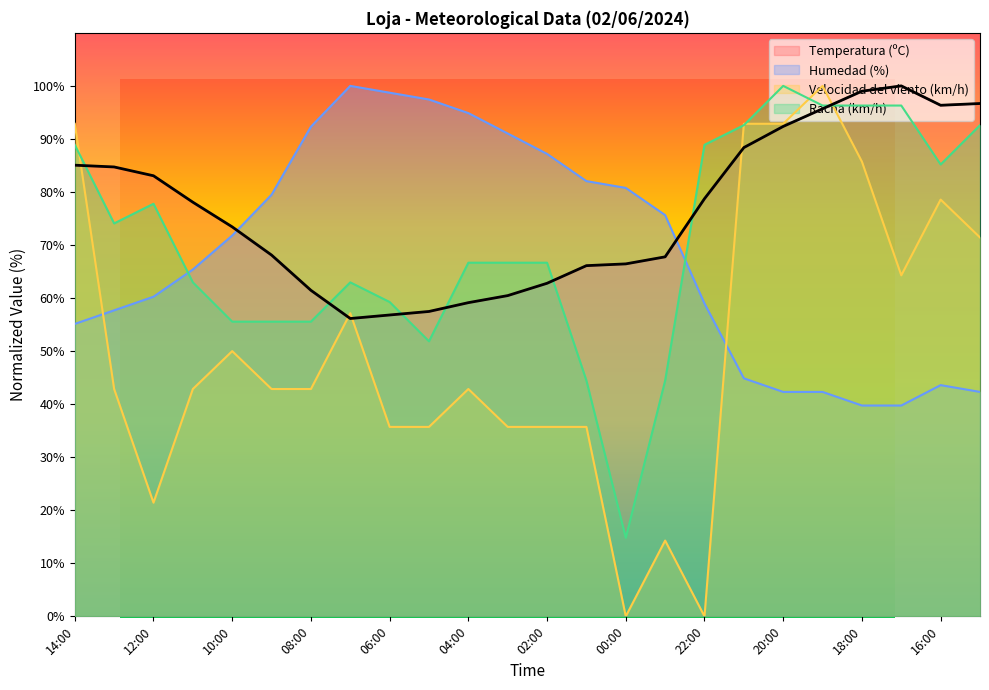

Which series has the widest spread of values?

Velocidad del viento (km/h)